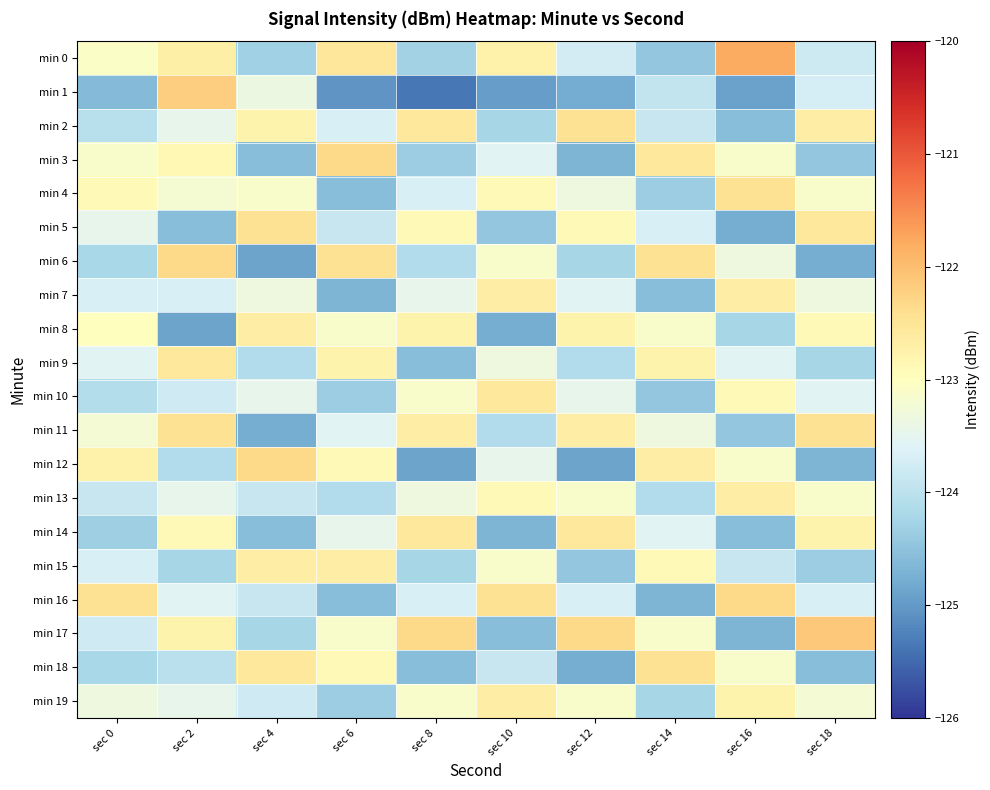

Between sec 8 and sec 14, which series saw the biggest shift?

min 12